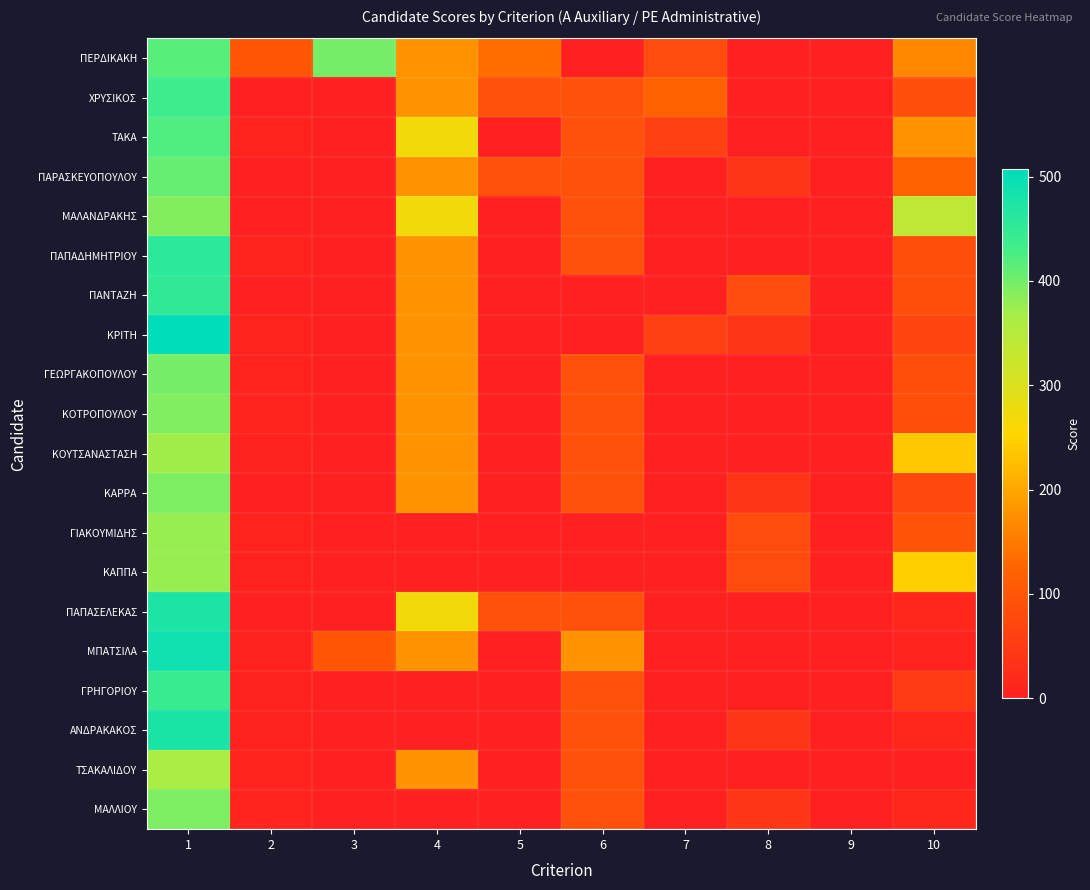

Rank the series by their maximum value, from lowest to highest.

ΤΣΑΚΑΛΙΔΟΥ, ΚΟΥΤΣΑΝΑΣΤΑΣΗ, ΚΑΠΠΑ, ΓΙΑΚΟΥΜΙΔΗΣ, ΜΑΛΑΝΔΡΑΚΗΣ, ΚΟΤΡΟΠΟΥΛΟΥ, ΚΑΡΡΑ, ΜΑΛΛΙΟΥ, ΓΕΩΡΓΑΚΟΠΟΥΛΟΥ, ΠΑΡΑΣΚΕΥΟΠΟΥΛΟΥ, ΠΕΡΔΙΚΑΚΗ, ΤΑΚΑ, ΧΡΥΣΙΚΟΣ, ΓΡΗΓΟΡΙΟΥ, ΠΑΝΤΑΖΗ, ΠΑΠΑΔΗΜΗΤΡΙΟΥ, ΠΑΠΑΣΕΛΕΚΑΣ, ΑΝΔΡΑΚΑΚΟΣ, ΜΠΑΤΣΙΛΑ, ΚΡΙΤΗ